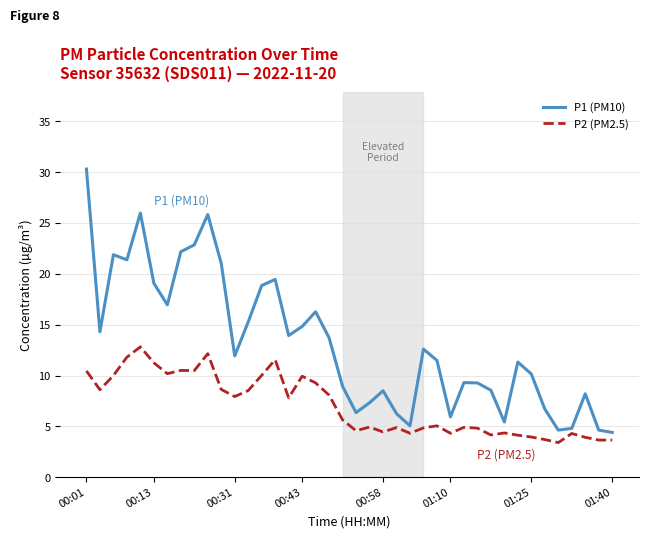

What is the minimum value shown in the chart?

3.4